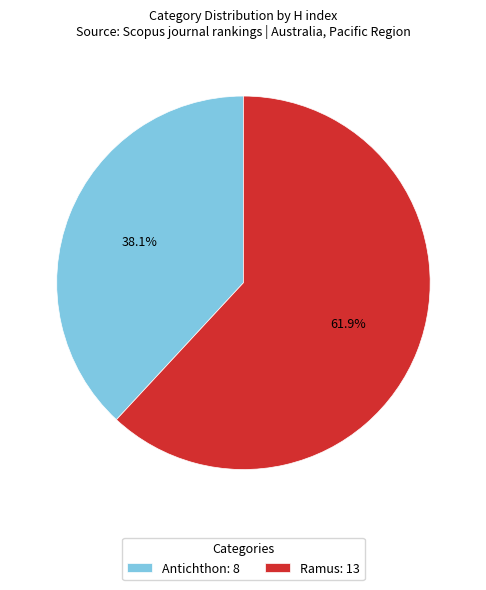

To the nearest percent, what is the difference between the Ramus and Antichthon slice percentages?

24%